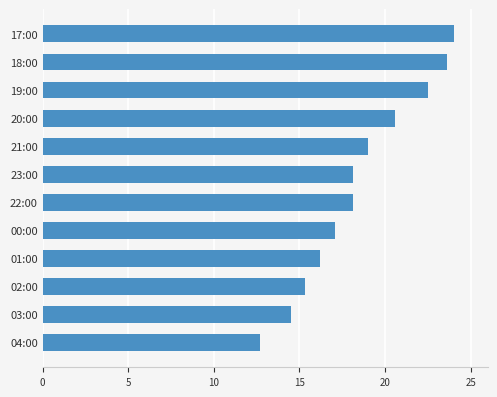

True or false: the data shows 8.8 at 00:00.

False